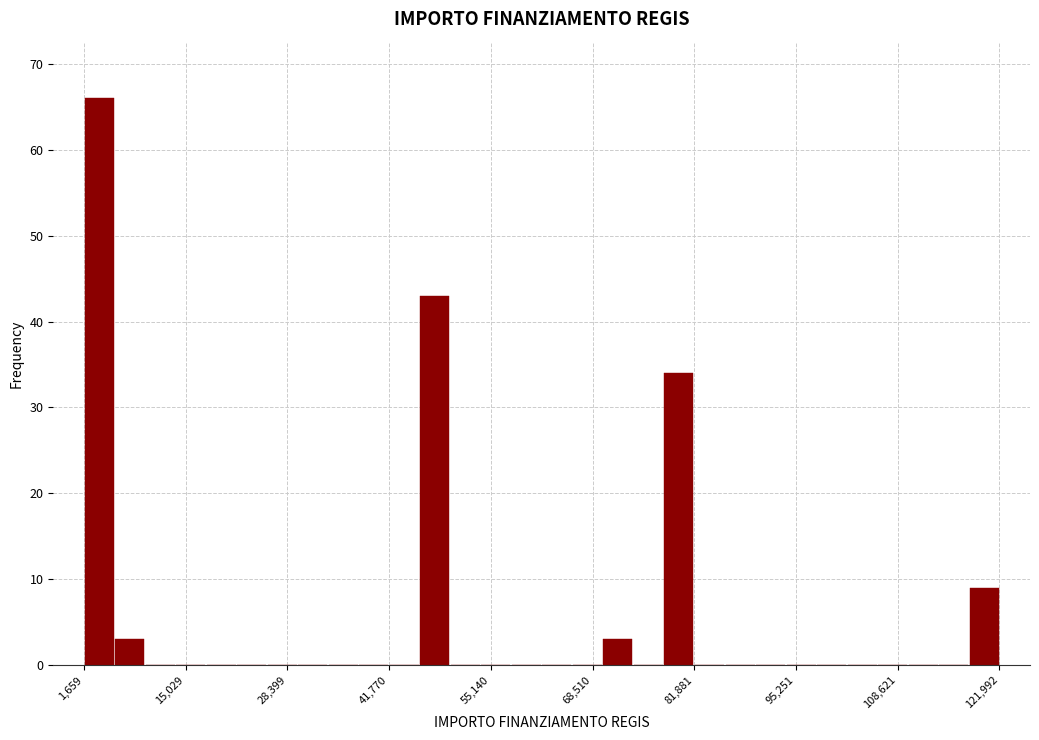

Around what value on the x-axis is the tallest bar? Give the approximate position of its centre, as read against the axis.

4000